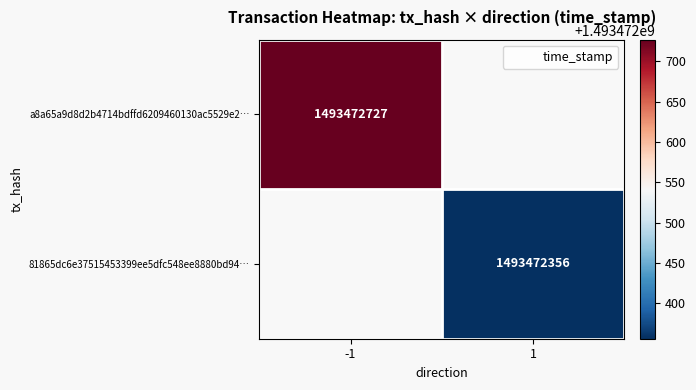

Is it true that a8a65a9d8d2b4714bdffd6209460130ac5529e2 equals -1 at direction?

True